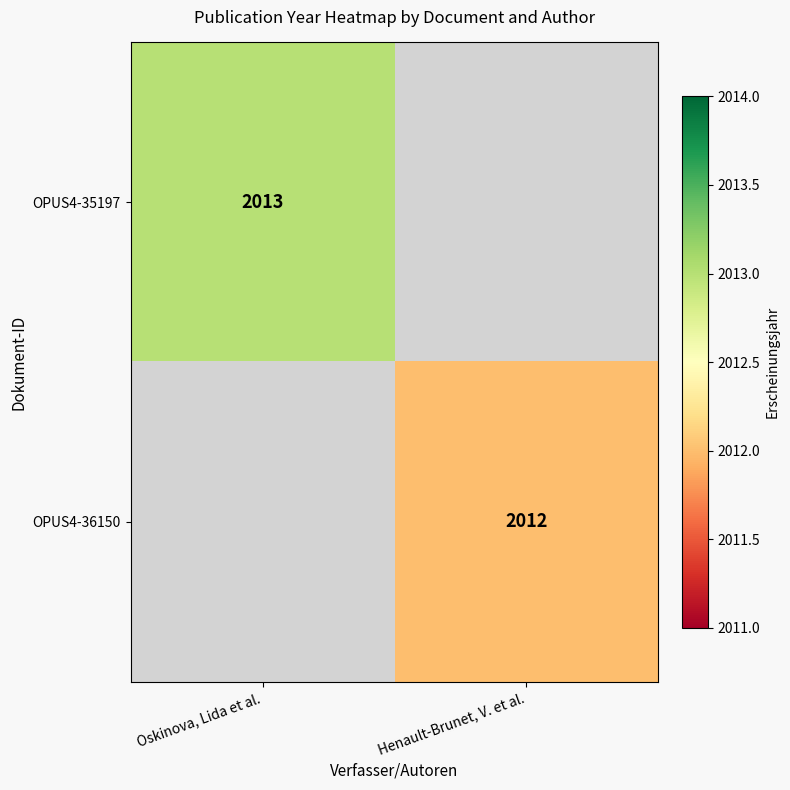

Is the value of OPUS4-35197 at Oskinova, Lida et al. greater than the value of OPUS4-36150 at Henault-Brunet, V. et al.?

Yes